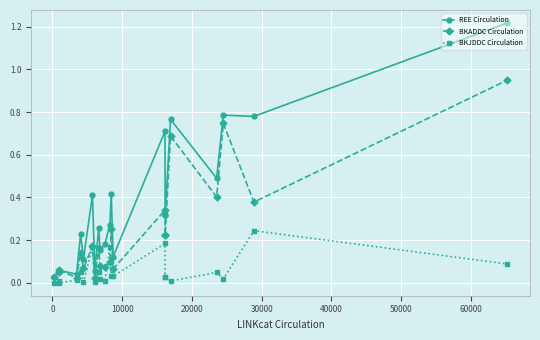

Rank the series by their average value, from lowest to highest.

BKJDDC Circulation, BKADDC Circulation, REE Circulation